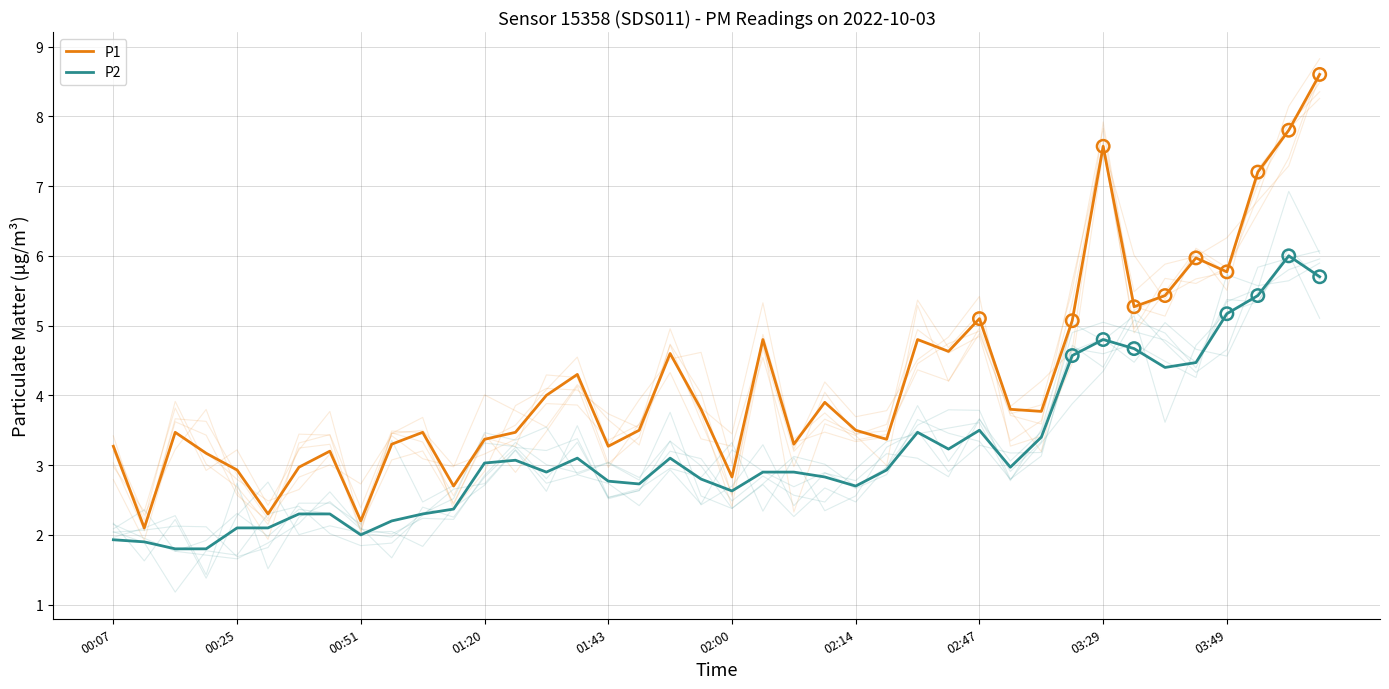

At how many categories does at least one series exceed 2?

40